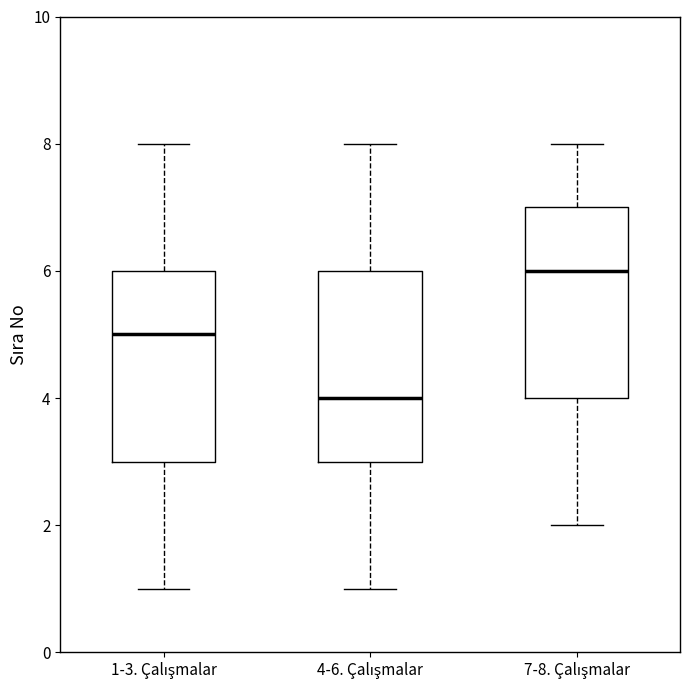

Which box's median line is the lowest?

4-6. Çalışmalar